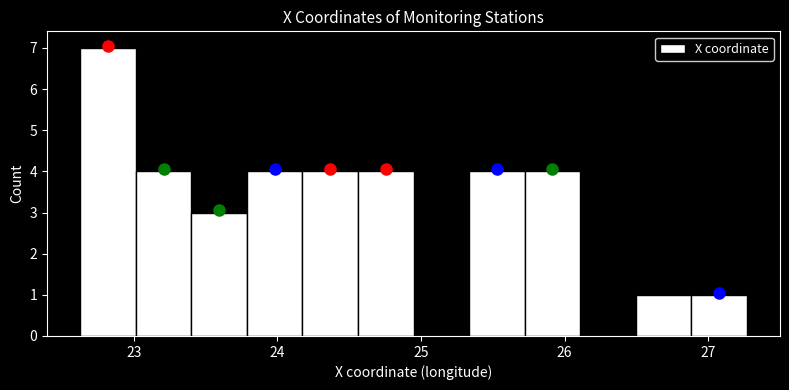

Around what value on the x-axis is the tallest bar? Give the approximate position of its centre, as read against the axis.

22.8